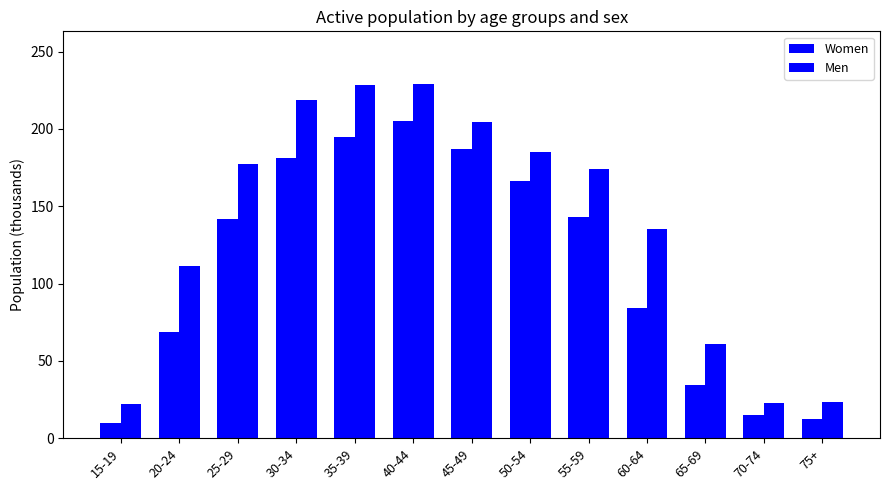

At which category is the sum across all series the highest?

40-44